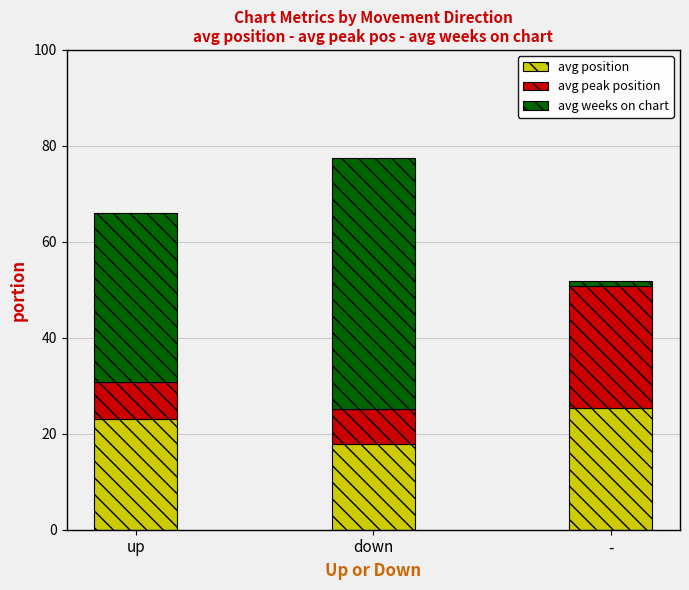

Which category has the highest value in the avg position series?

-